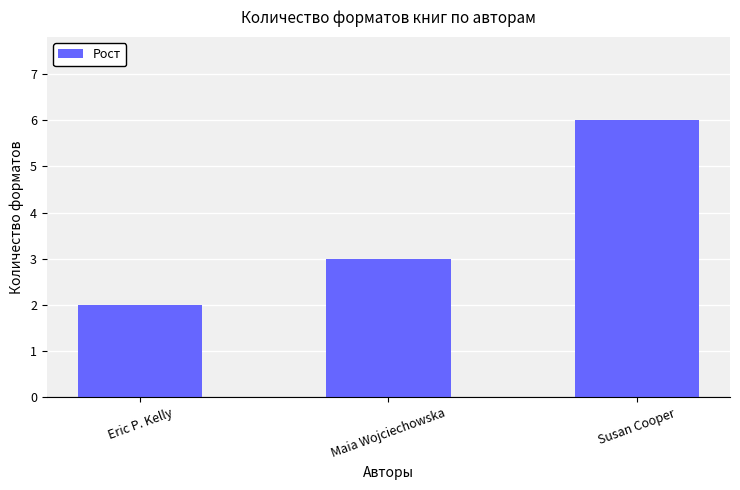

At which label is the value closest to 4?

Maia Wojciechowska